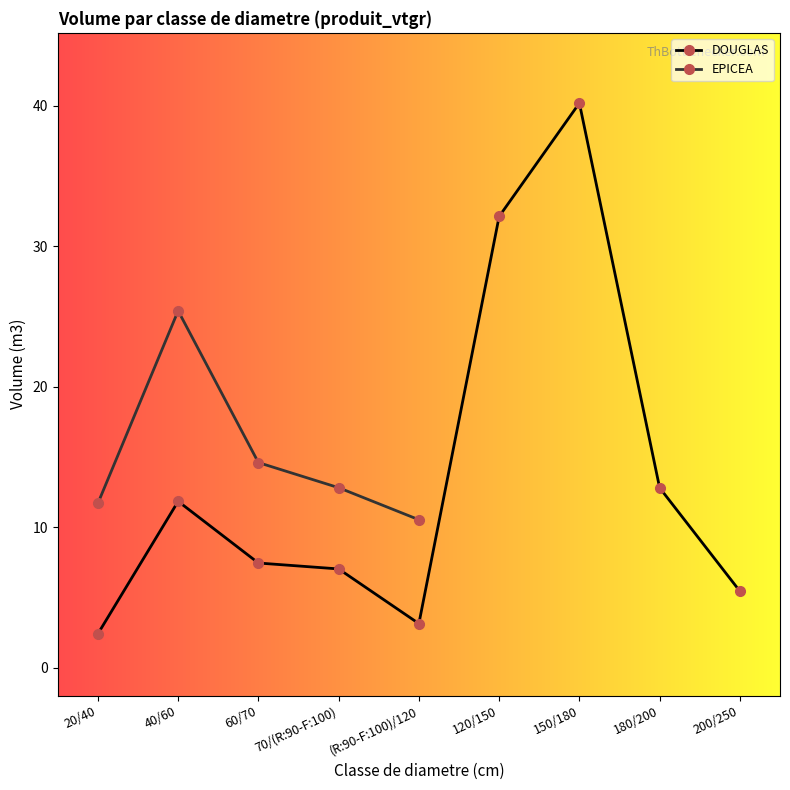

Rank the categories by value from lowest to highest.

20/40, (R:90-F:100)/120, 200/250, 70/(R:90-F:100), 60/70, 40/60, 180/200, 120/150, 150/180